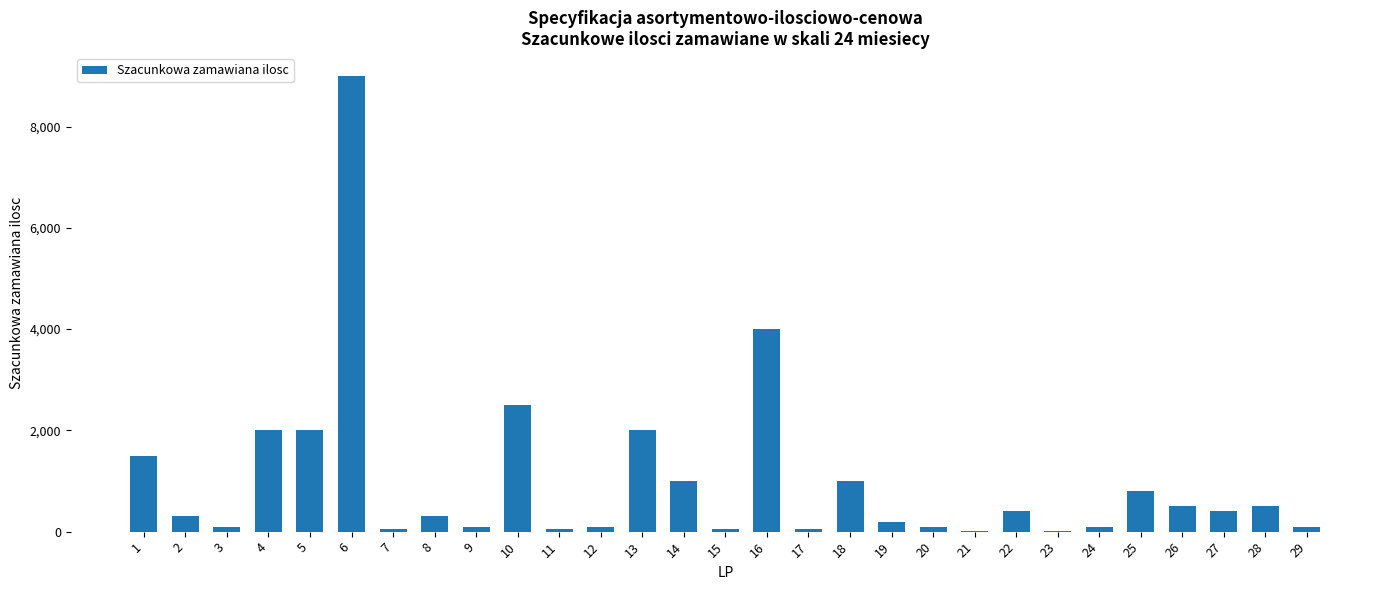

Is it true that the value at 5 is 556?

False